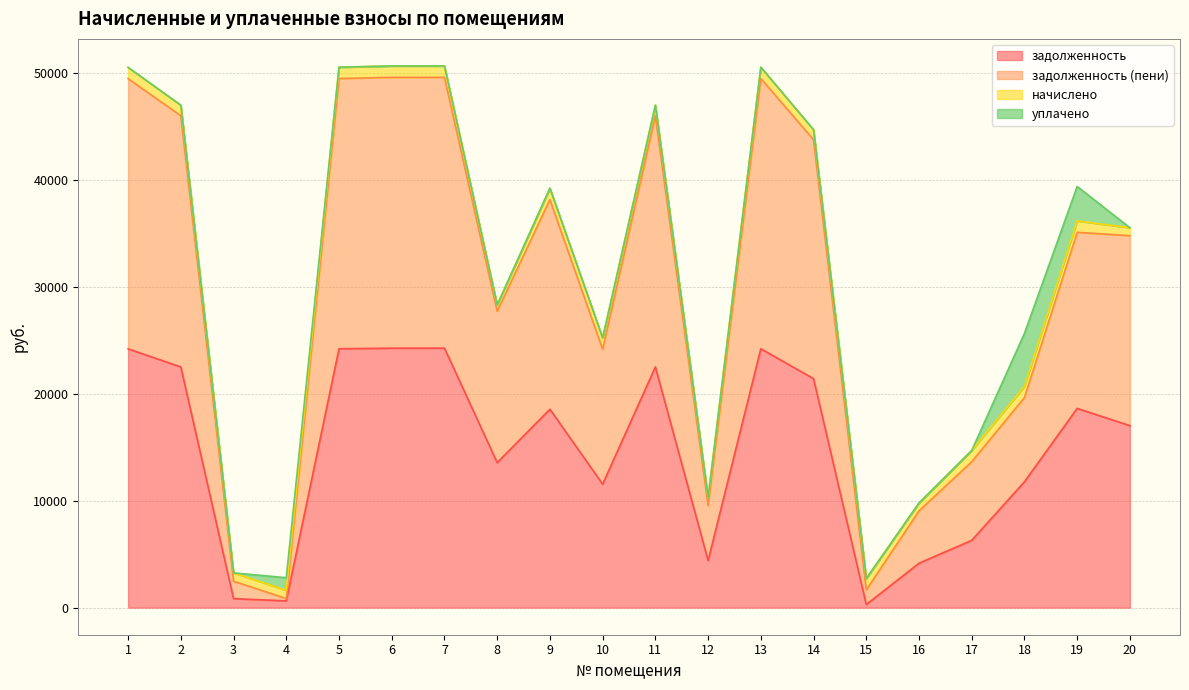

Where is the first local minimum for задолженность (пени)?

4